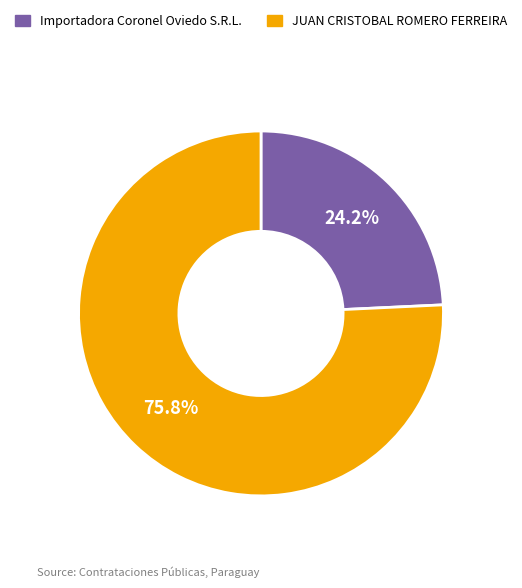

Is there any slice that represents more than half of the pie?

Yes